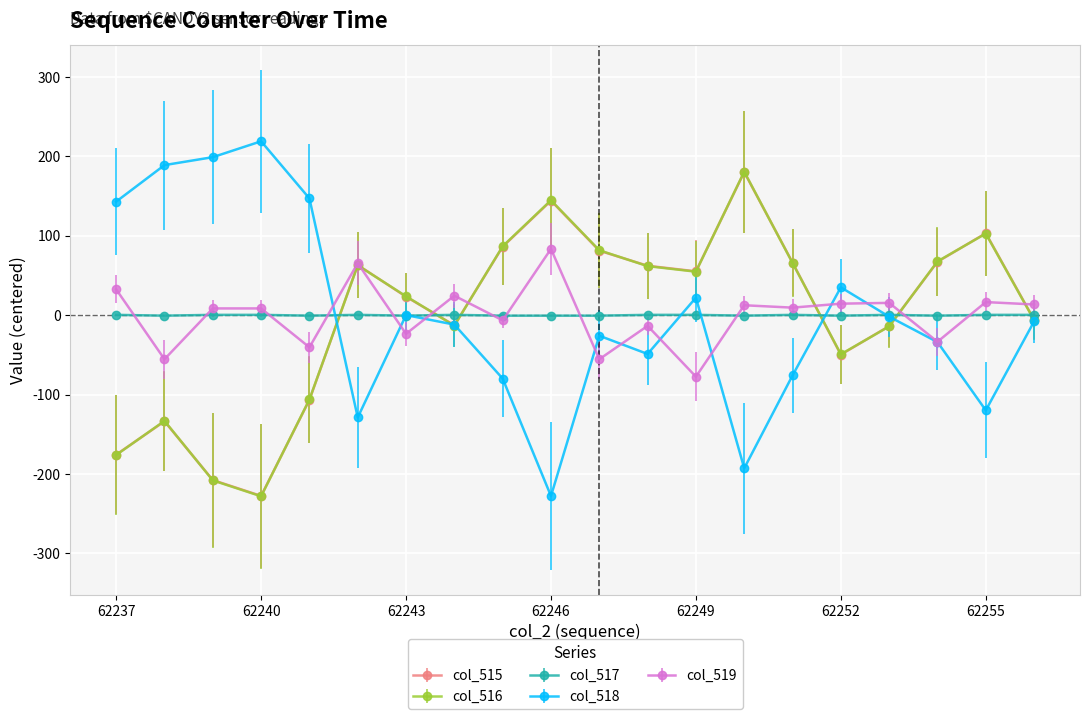

True or false: col_519 has more than 1 points higher than both neighbors.

True